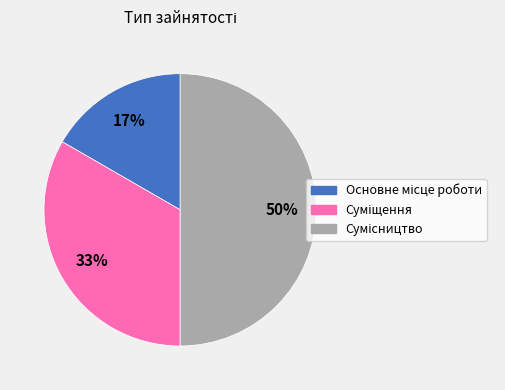

To the nearest percent, what is the difference between the largest and smallest slice percentages?

33%